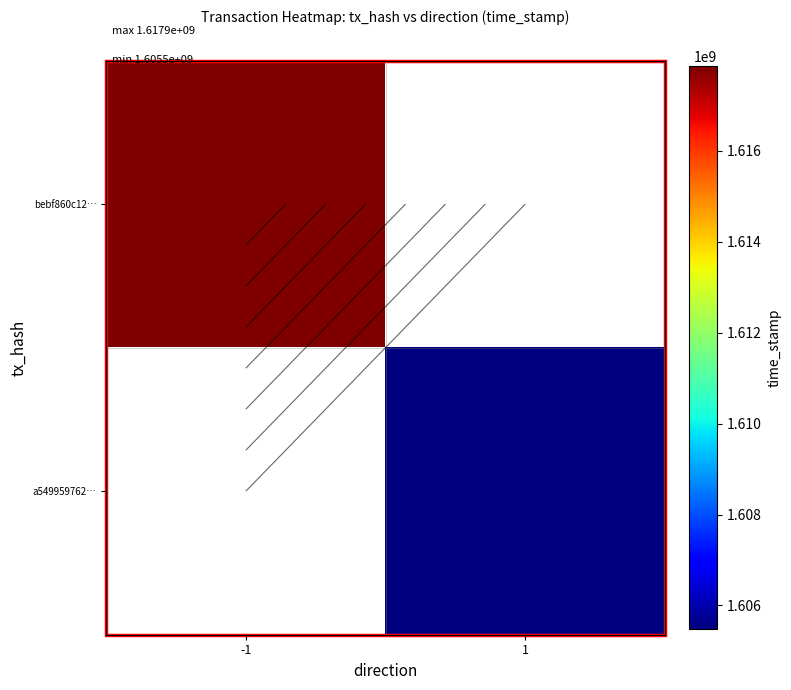

Is it true that a549959762… equals 2694544807.0 at 1?

False